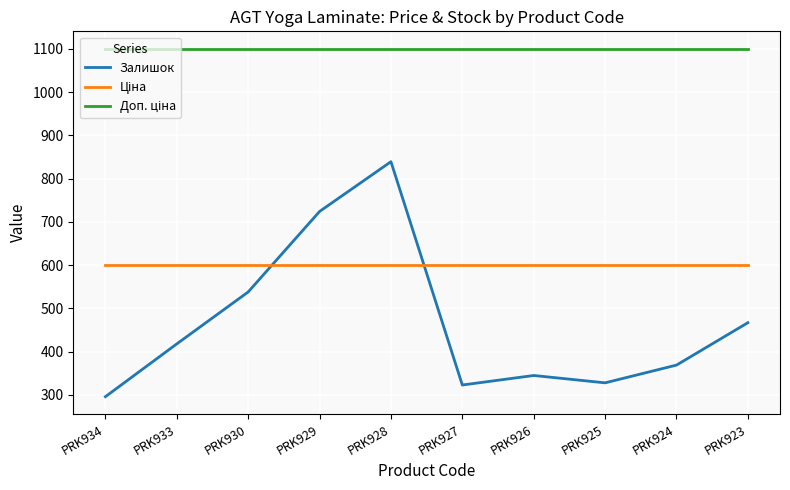

At how many categories does at least one series exceed 834?

10